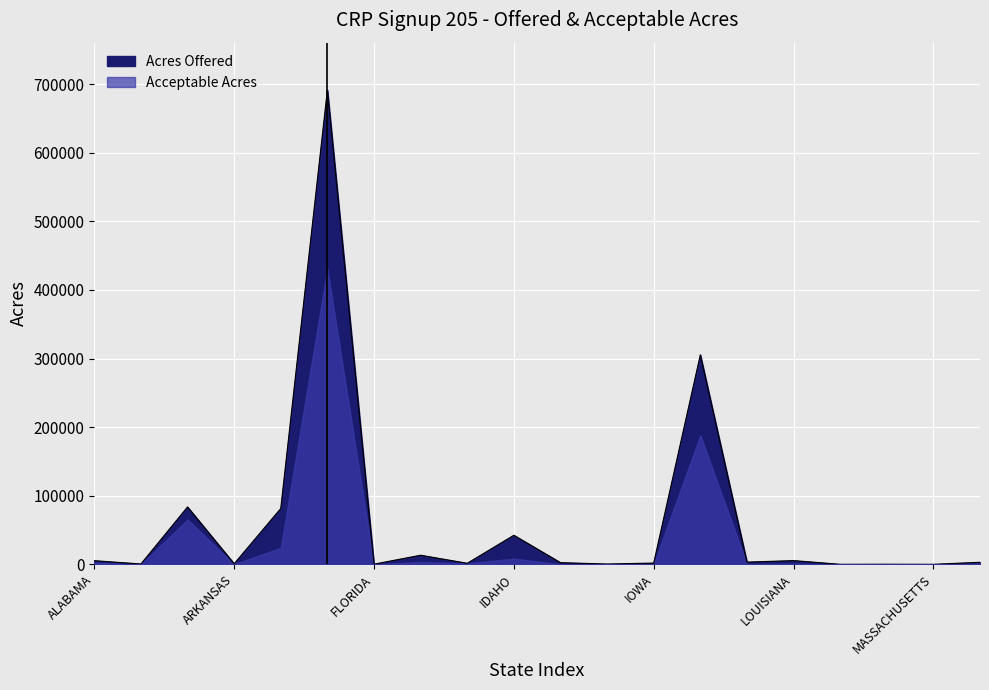

What position from the right is MASSACHUSETTS?

2